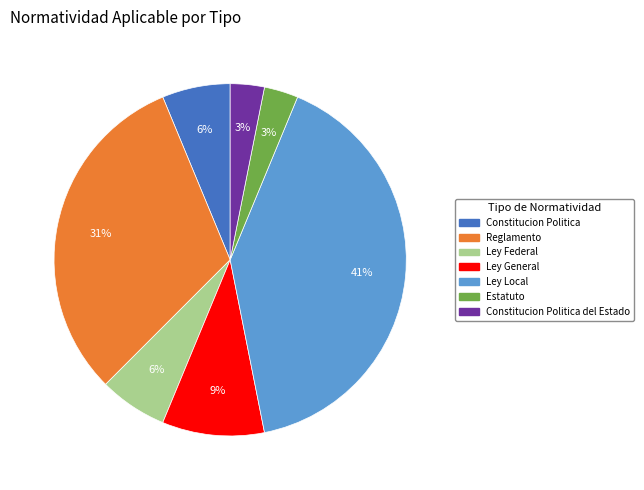

To the nearest percent, what is the average slice percentage?

14%